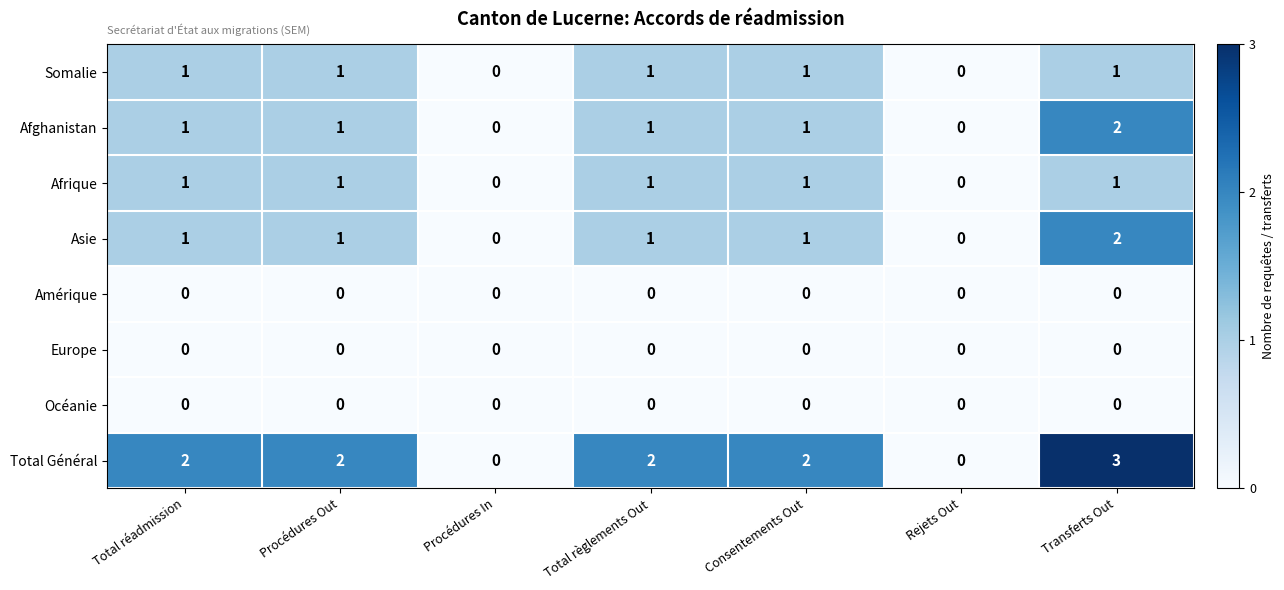

The value of Total Général at Procédures Out is 2. True or false?

True